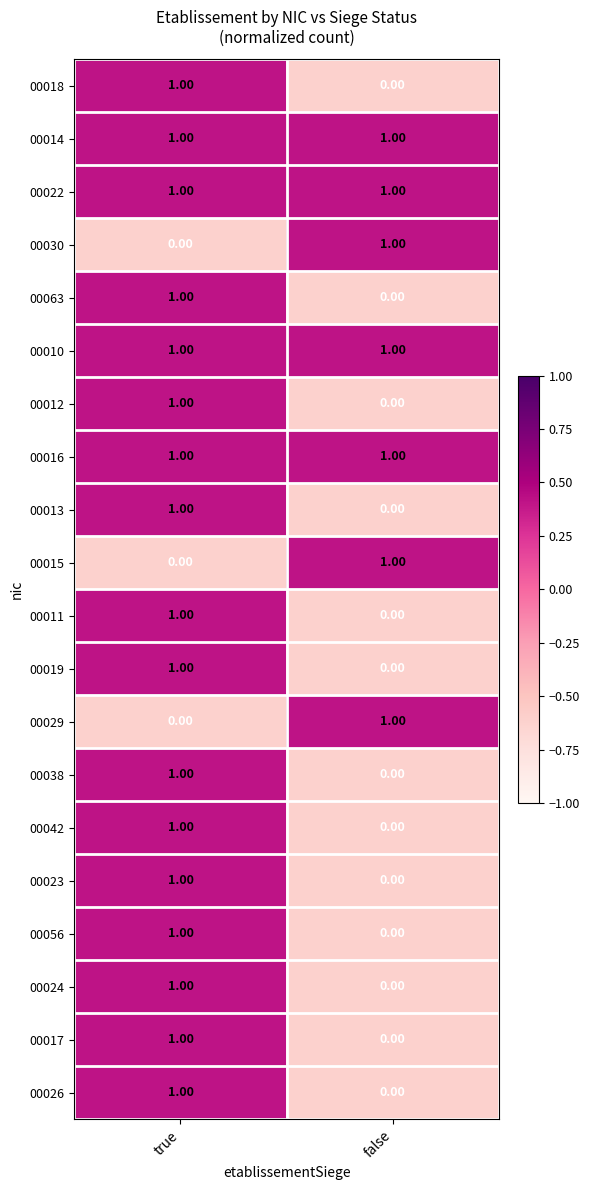

At which label is 00056 closest to 0?

false